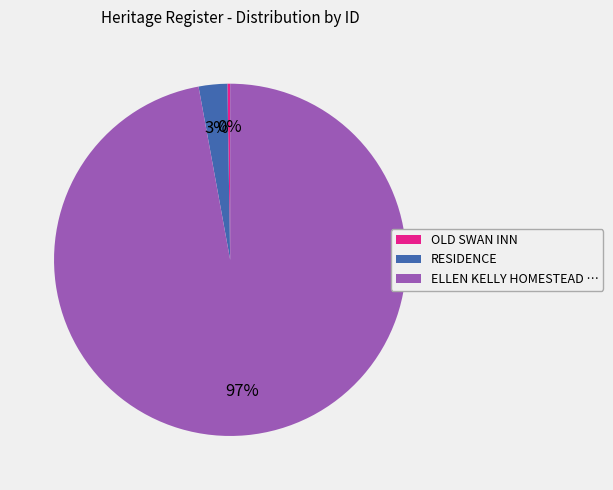

To the nearest percent, what is the combined percentage of ELLEN KELLY HOMESTEAD … and RESIDENCE?

100%